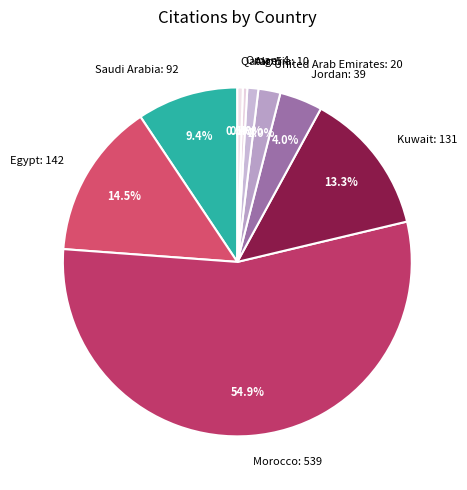

What percentage is NOT represented by Kuwait?

86.7%